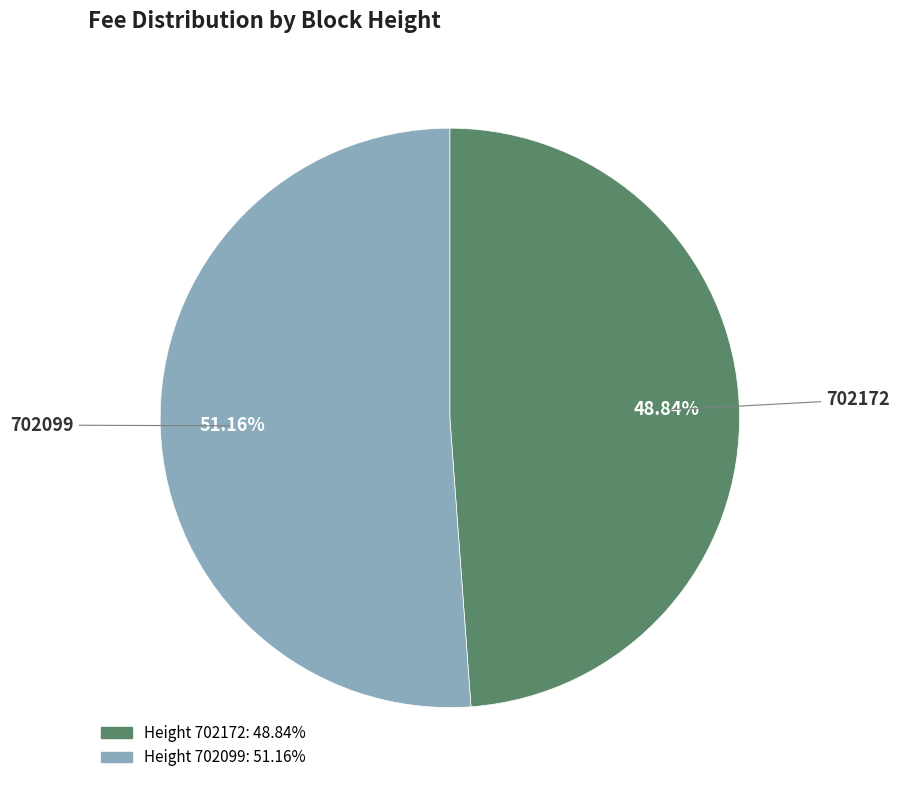

Does any single category account for the majority?

Yes